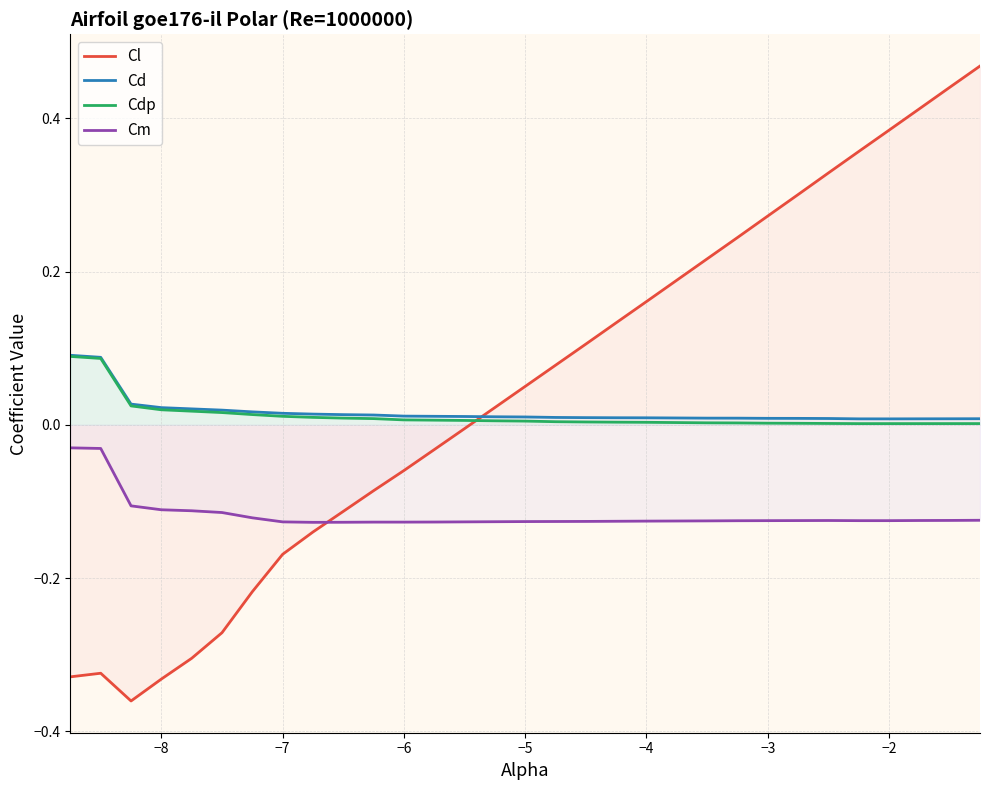

True or false: Cm and Cl cross at least once.

True